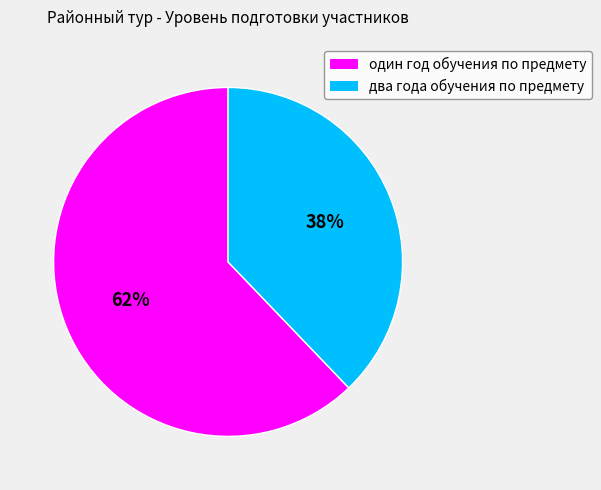

What percentage is the два года обучения по предмету slice, to the nearest percent?

38%